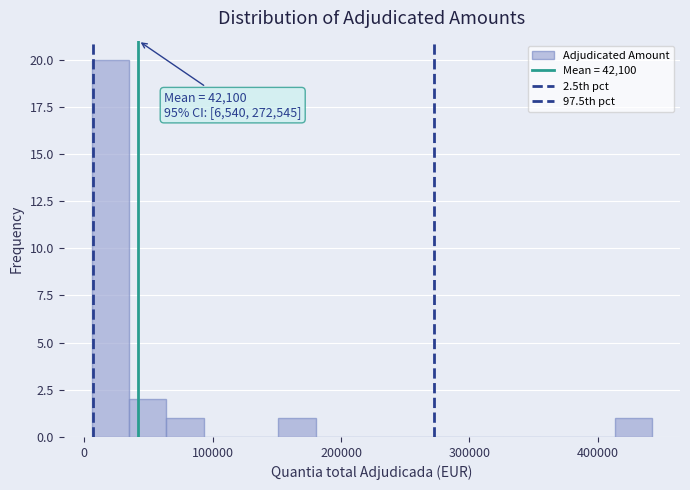

Around what value on the x-axis is the tallest bar? Give the approximate position of its centre, as read against the axis.

20000